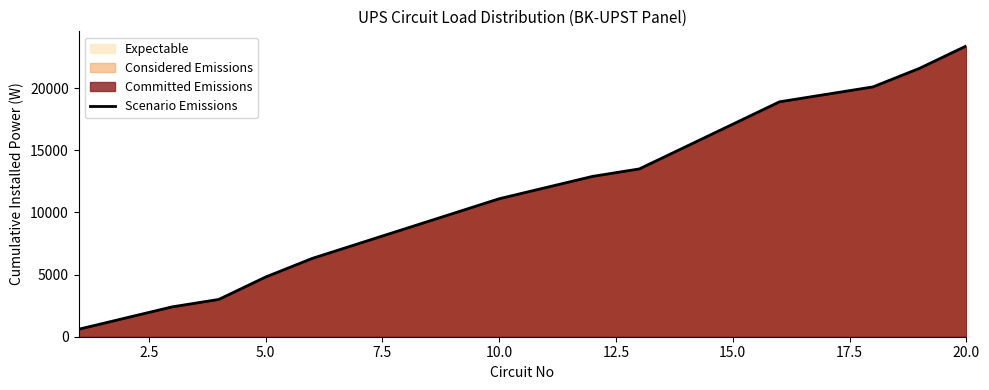

How many values are below 12000?

10